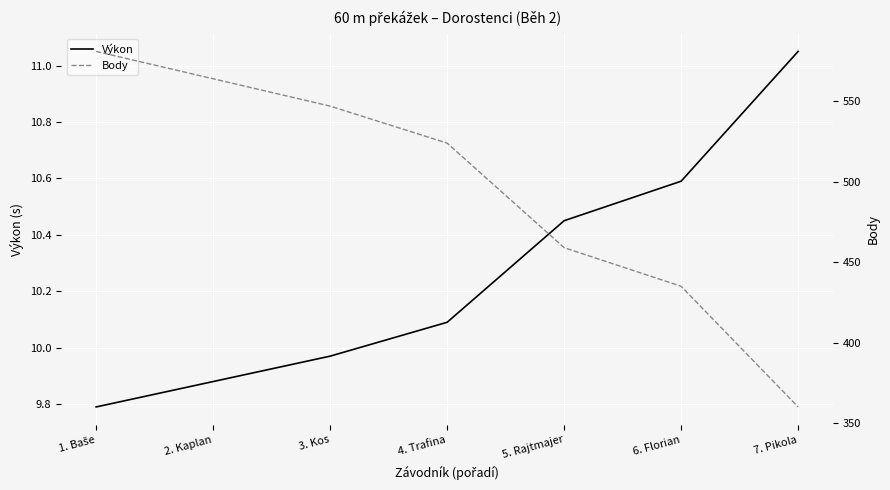

True or false: Body has a value of 253.4 at 5. Rajtmajer.

False